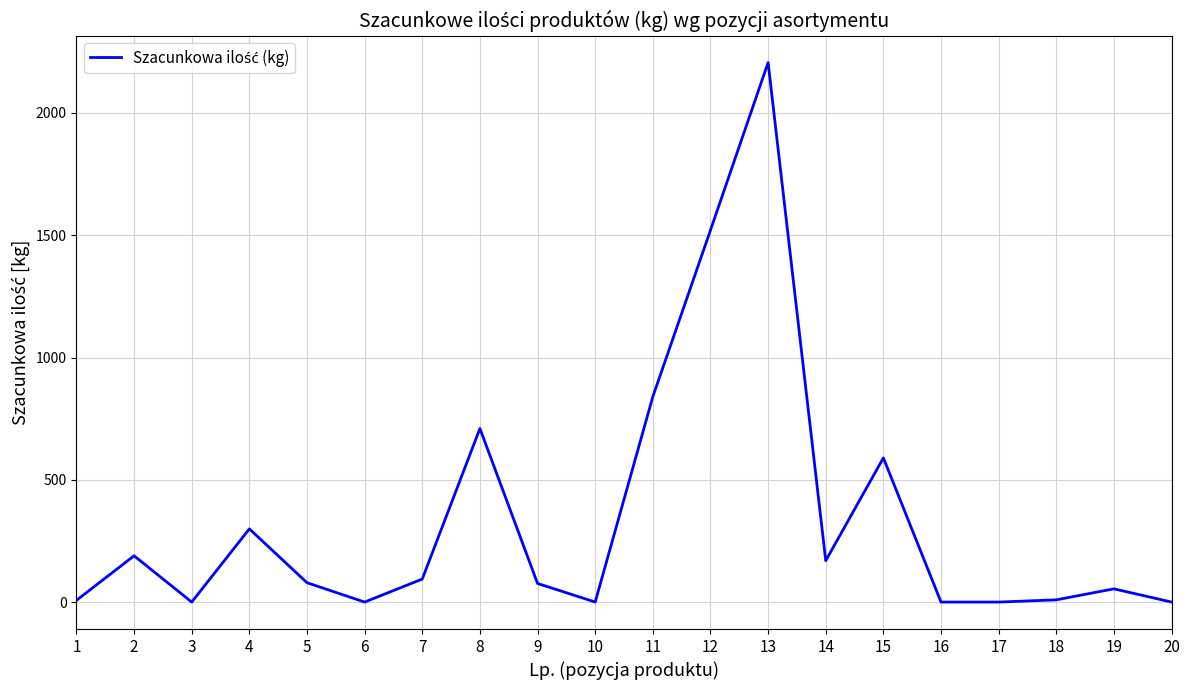

What is the difference between the maximum and minimum values?

2204